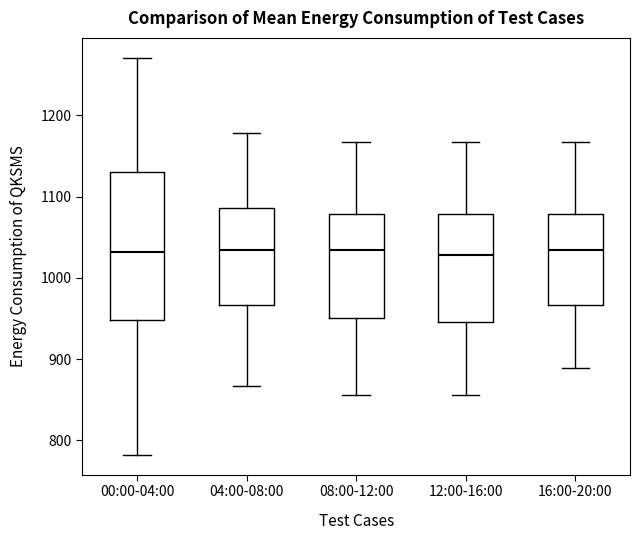

Where is the lower edge of the box for 16:00-20:00 on the y-axis? The values are not printed on the chart, so give them approximately, as read against the axis.

970